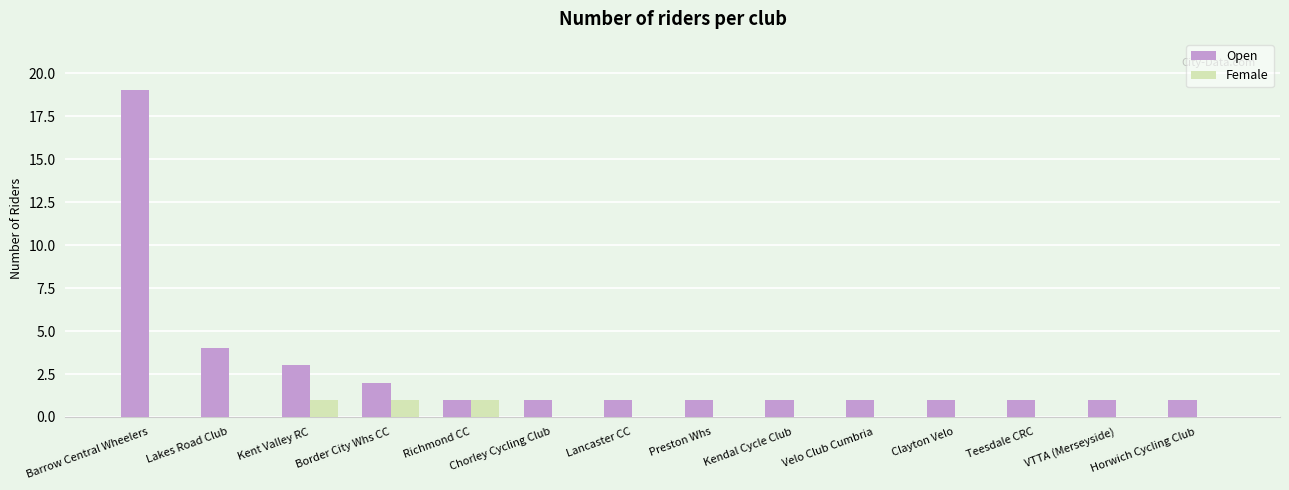

Reading left to right, list all the values displayed in this chart.

Open: Barrow Central Wheelers=19	Lakes Road Club=4	Kent Valley RC=3	Border City Whs CC=2	Richmond CC=1	Chorley Cycling Club=1	Lancaster CC=1	Preston Whs=1	Kendal Cycle Club=1	Velo Club Cumbria=1	Clayton Velo=1	Teesdale CRC=1	VTTA (Merseyside)=1	Horwich Cycling Club=1
Female: Barrow Central Wheelers=0	Lakes Road Club=0	Kent Valley RC=1	Border City Whs CC=1	Richmond CC=1	Chorley Cycling Club=0	Lancaster CC=0	Preston Whs=0	Kendal Cycle Club=0	Velo Club Cumbria=0	Clayton Velo=0	Teesdale CRC=0	VTTA (Merseyside)=0	Horwich Cycling Club=0